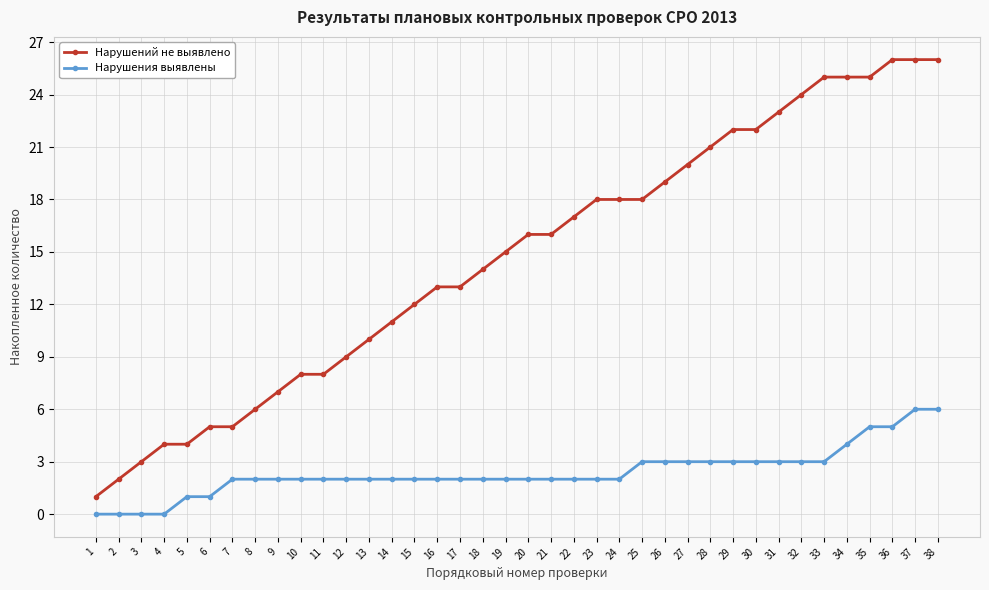

How many distinct data groups are displayed?

2